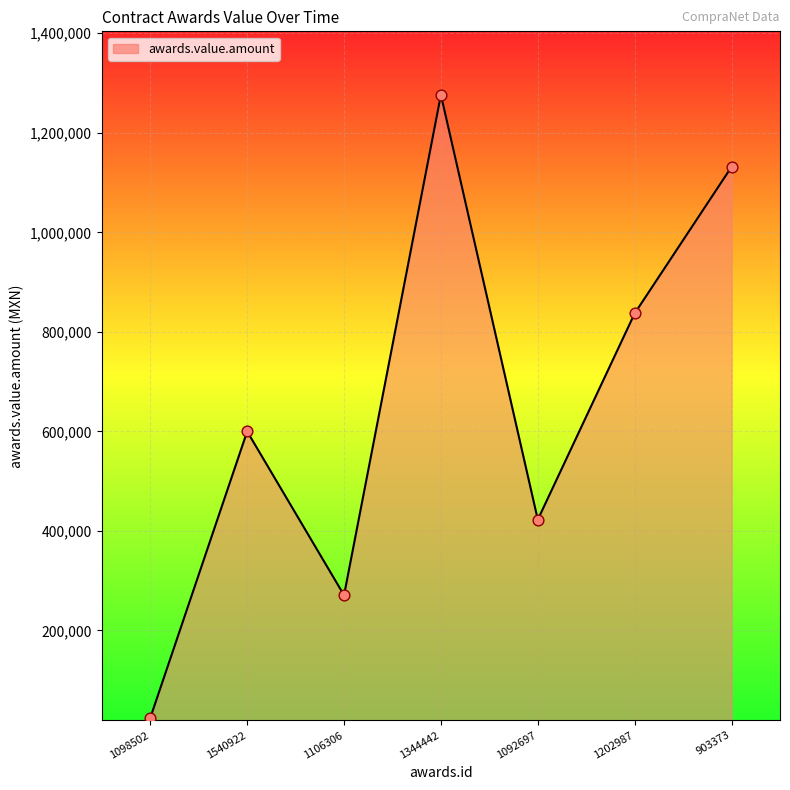

Between 1344442 and 1540922, which is larger?

1344442